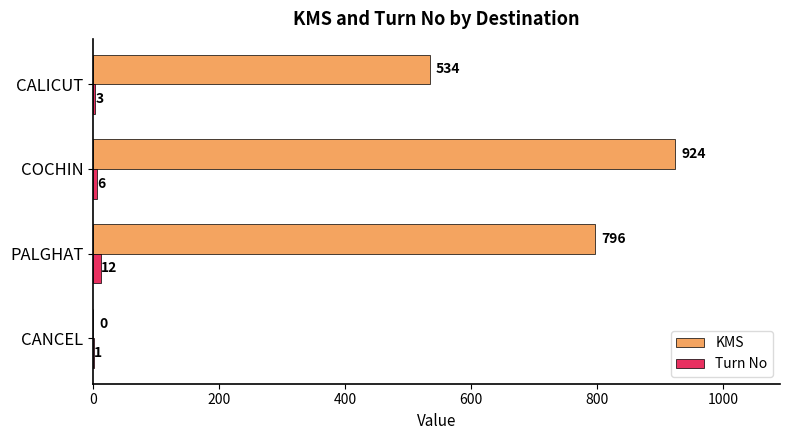

What is the sum of the KMS values at PALGHAT and CANCEL?

796